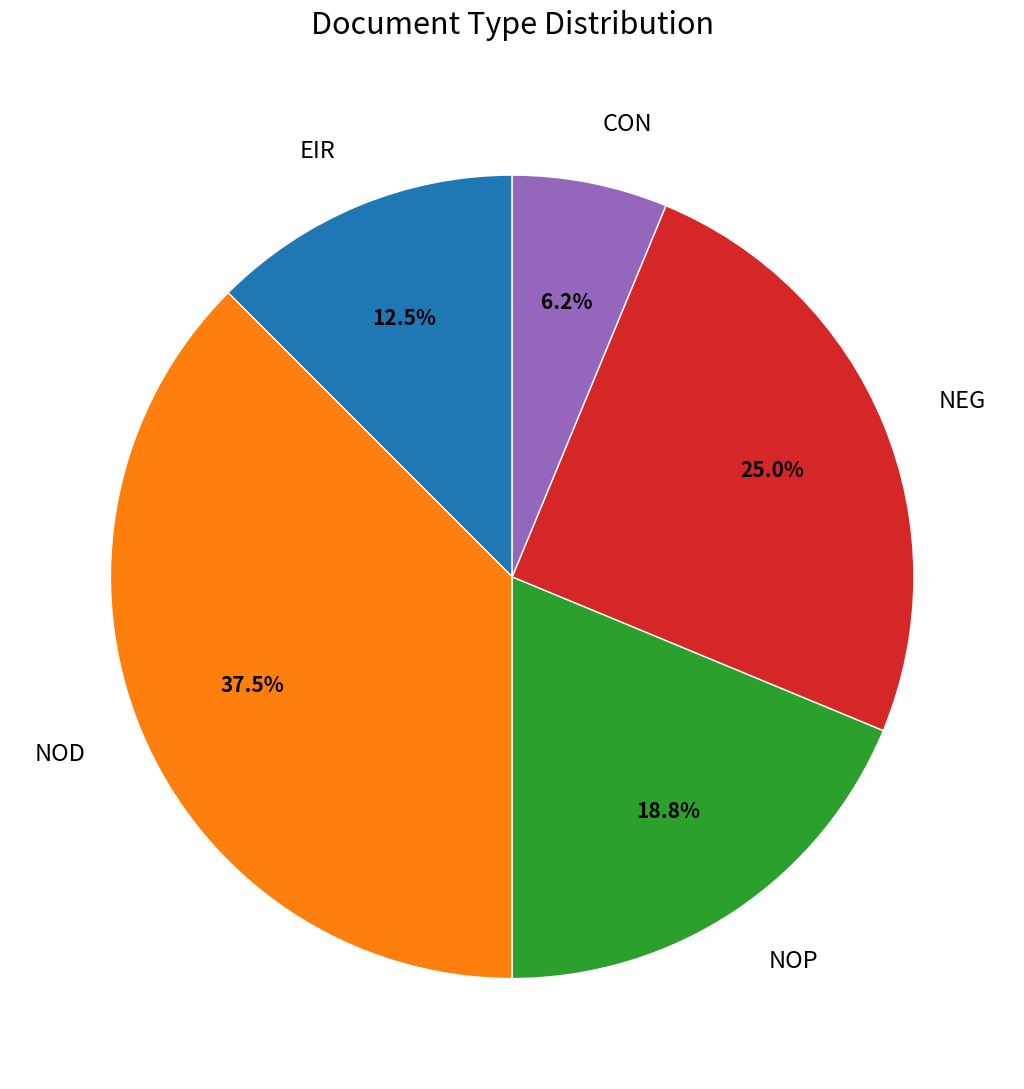

Do CON and NOP together represent more than half of the pie?

No